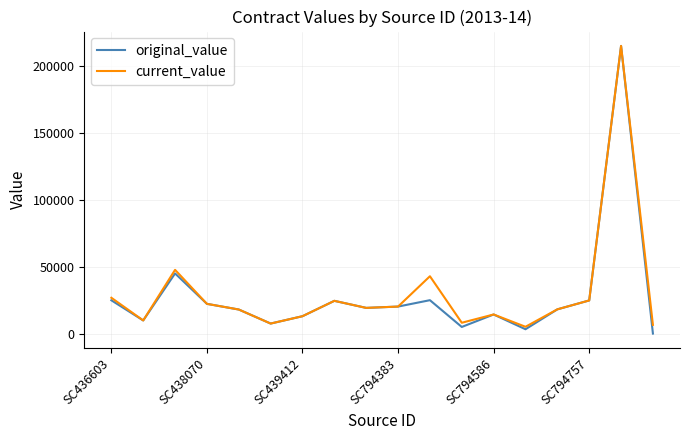

True or false: current_value has more than 2 points higher than both neighbors.

True